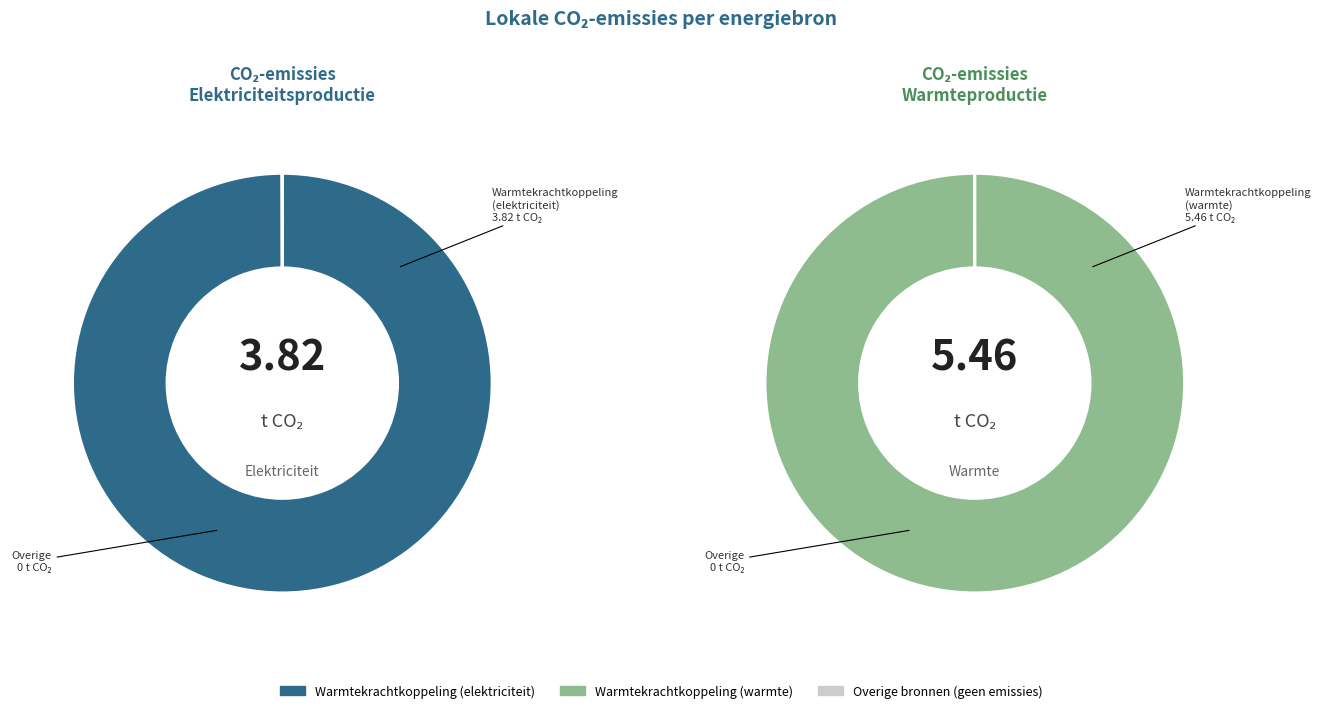

Does Warmtekrachtkoppeling (warmte) represent more than half of the total?

Yes